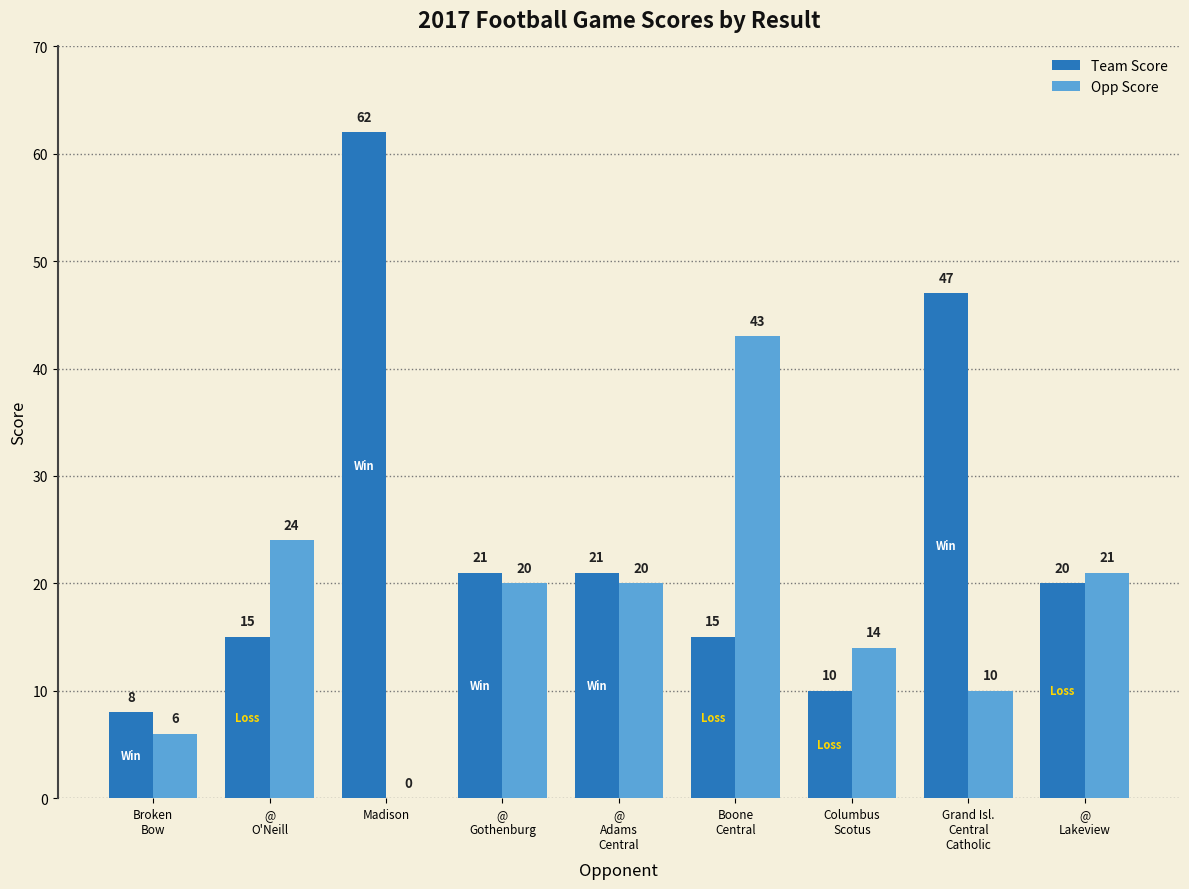

What is the difference between the Opp Score values at Grand Isl.
Central
Catholic and @
Adams
Central?

10